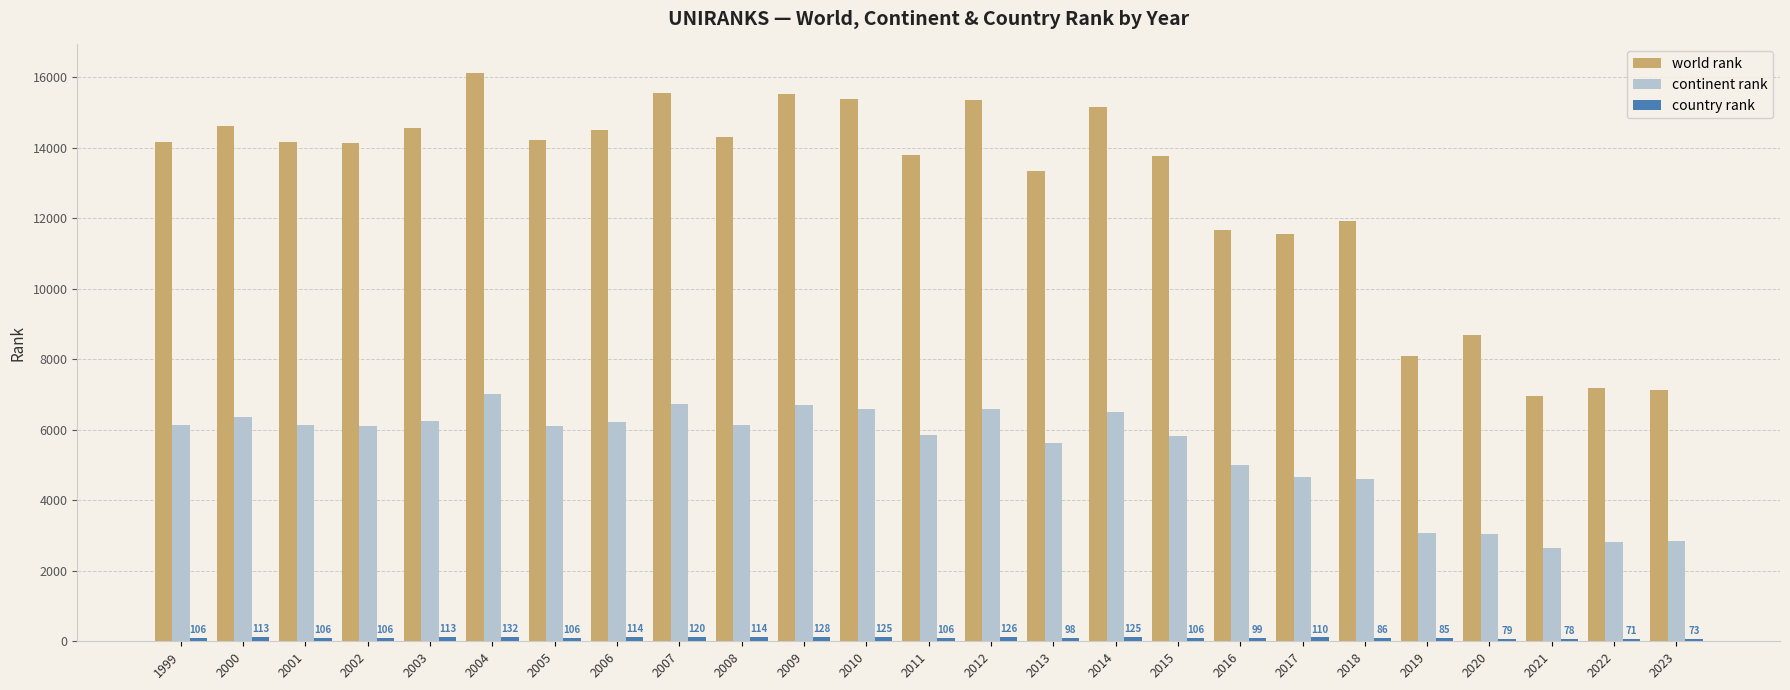

What is the value of the continent rank bar at the 9th from the left?

6733